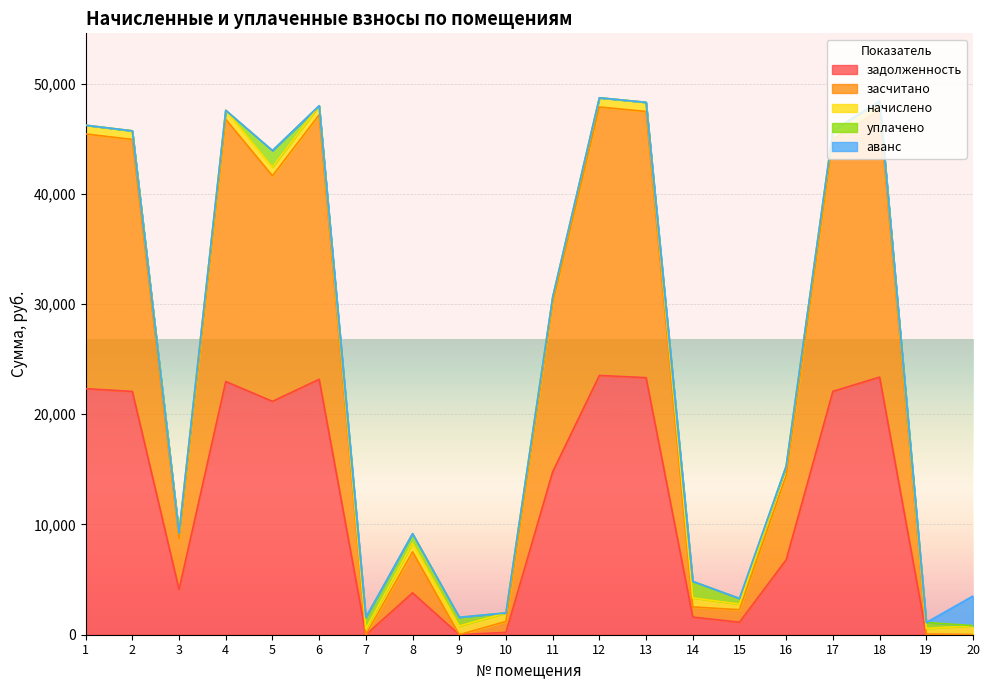

At which category does уплачено reach its first local valley?

6